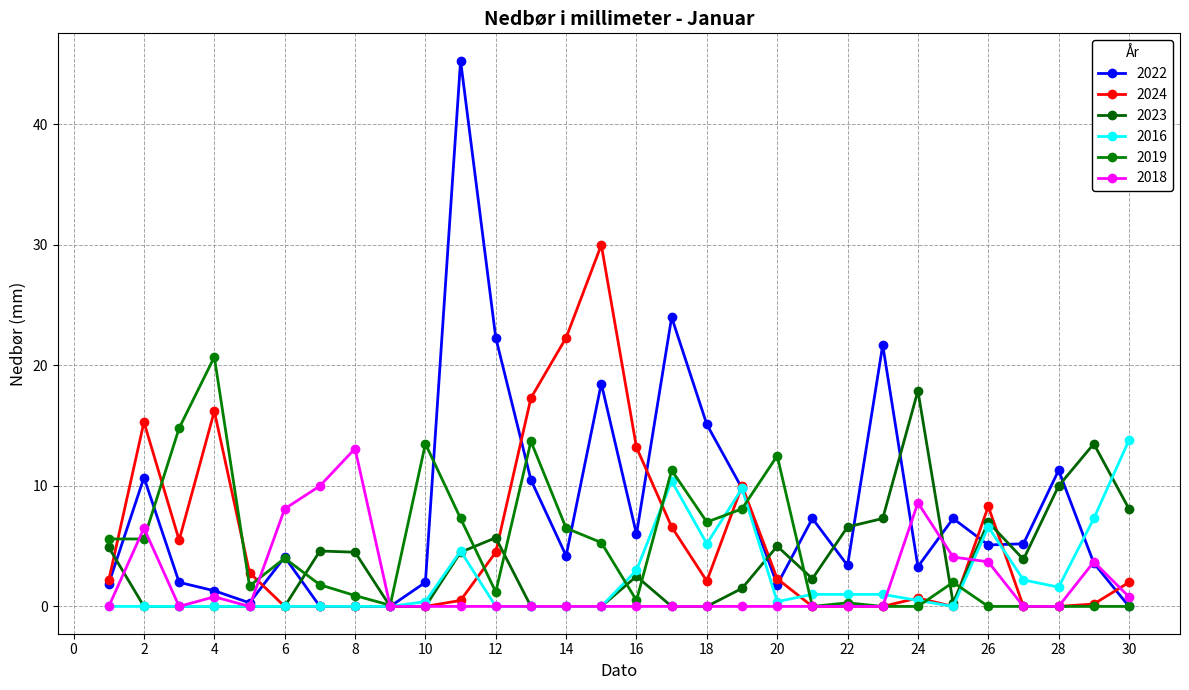

How many lines are shown in the chart?

6